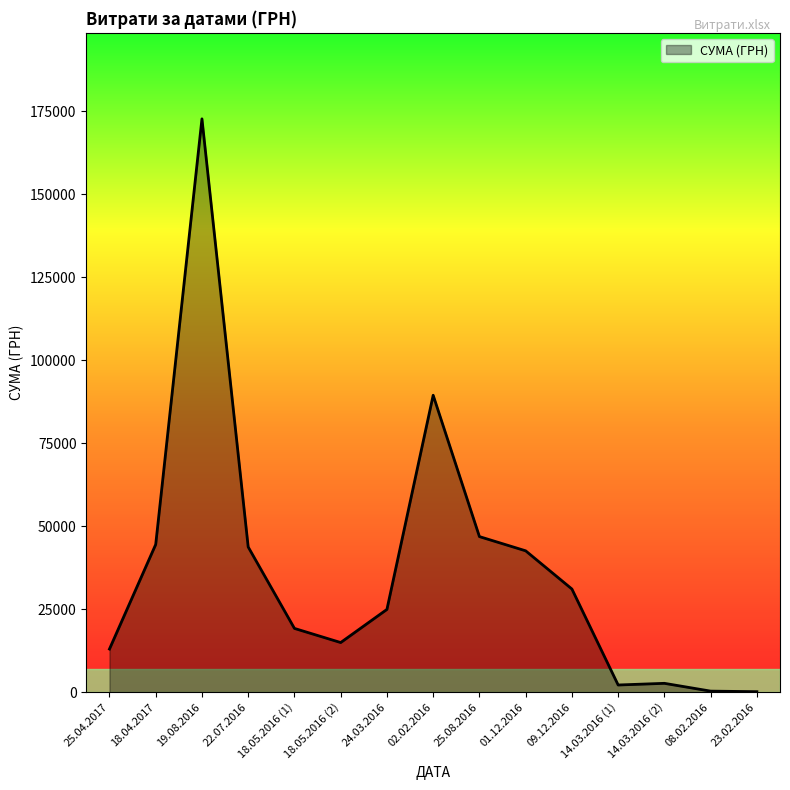

How many values are below 24936?

7